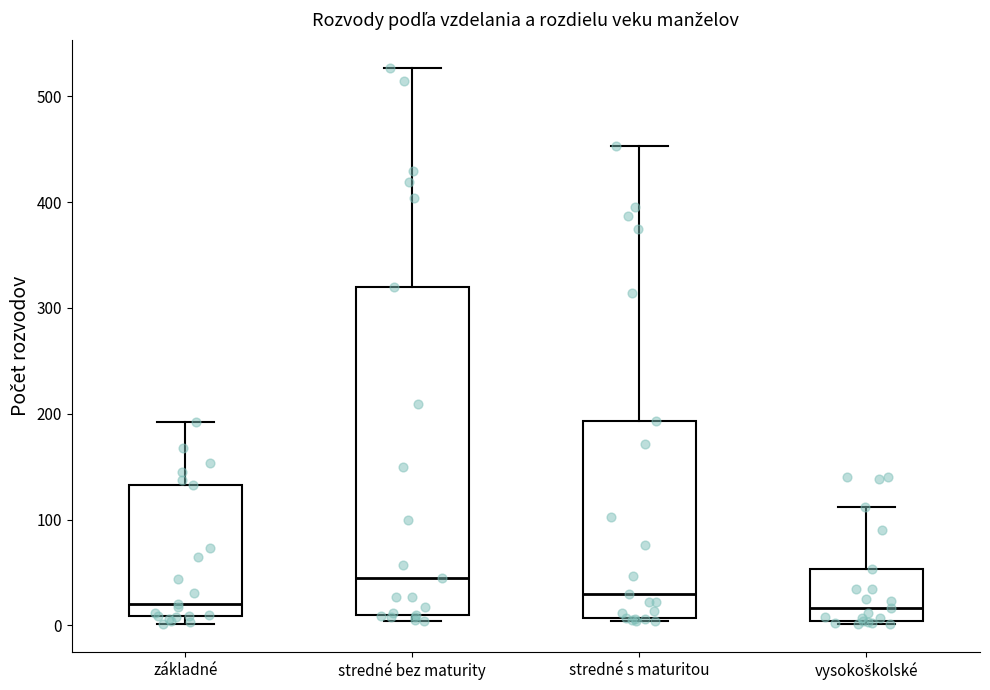

Where does the upper whisker of the box for vysokoškolské end on the y-axis? The values are not printed on the chart, so give them approximately, as read against the axis.

110